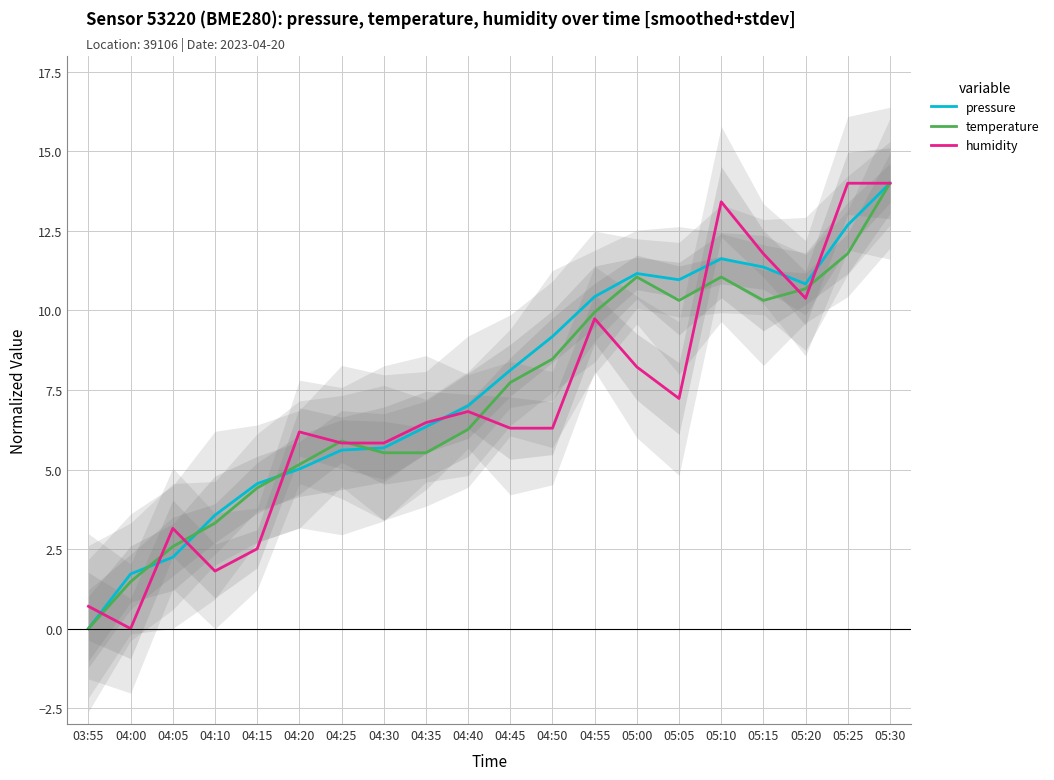

Which label corresponds to the largest value in the chart?

05:30